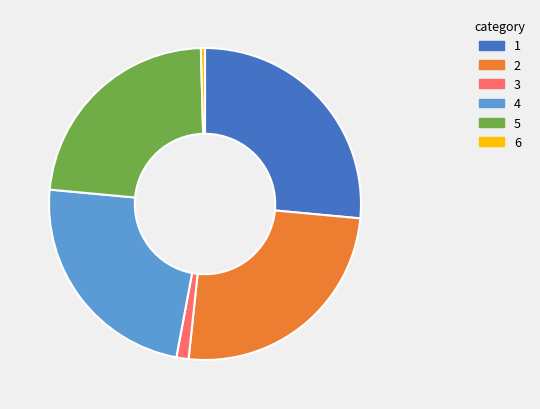

How many segments does this pie chart have?

6